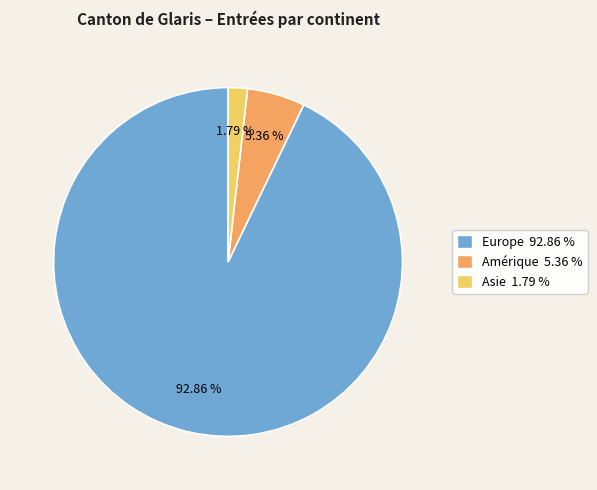

Does any single category account for the majority?

Yes